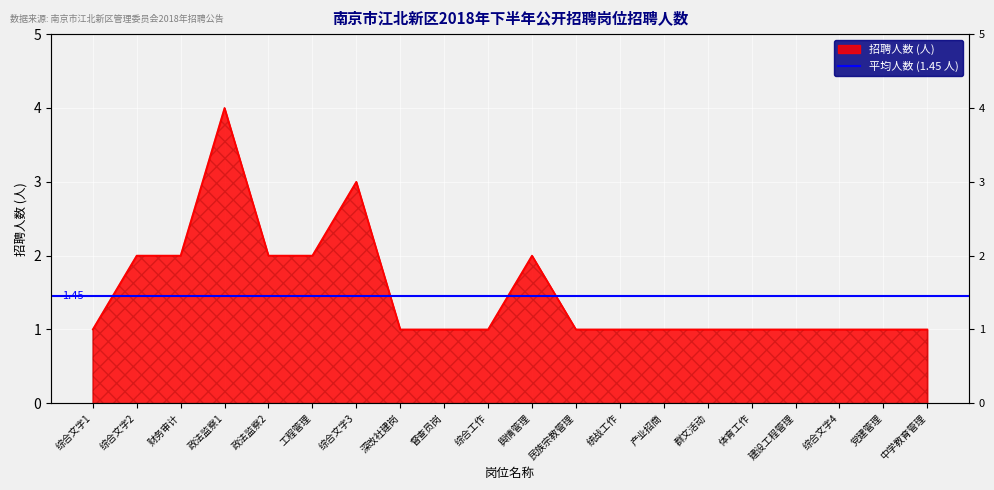

What position from the left is 综合文字4?

18